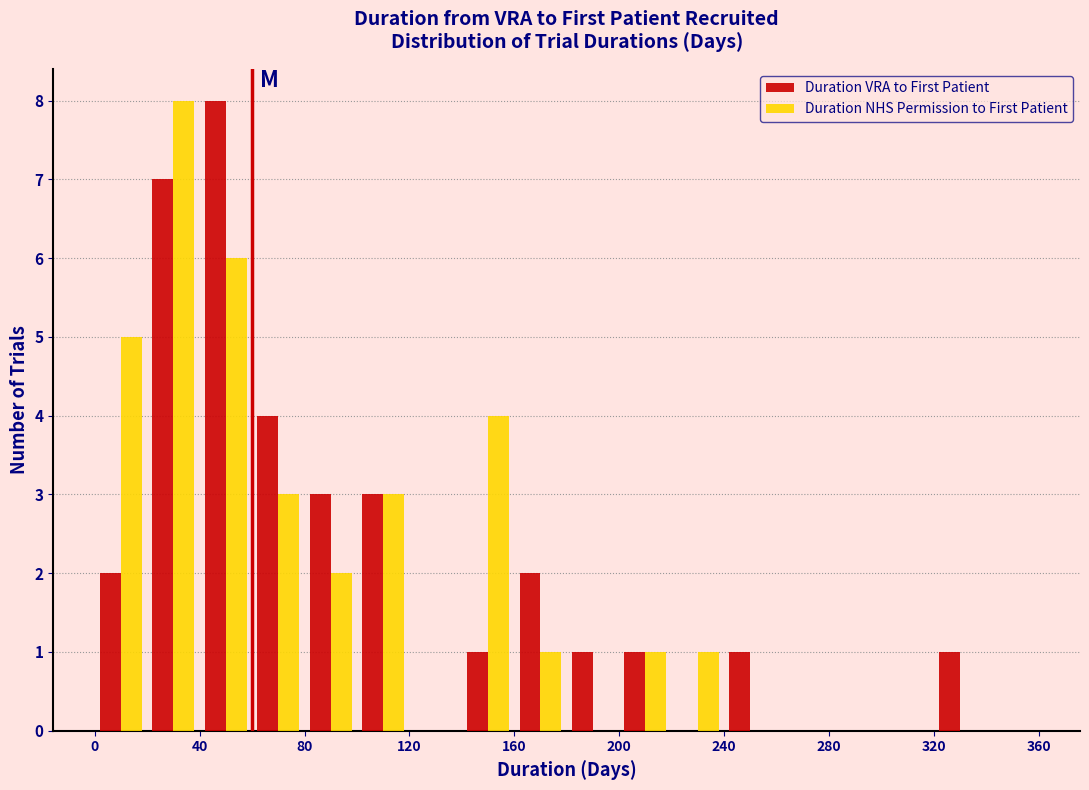

Reading left to right, transcribe this chart: for each range on the x-axis, give the height of each series' bar. The values are not printed on the chart, so give them approximately, as read against the axis.

0 to 20: Duration VRA to First Patient=2	Duration NHS Permission to First Patient=5
20 to 40: Duration VRA to First Patient=7	Duration NHS Permission to First Patient=8
40 to 60: Duration VRA to First Patient=8	Duration NHS Permission to First Patient=6
60 to 80: Duration VRA to First Patient=4	Duration NHS Permission to First Patient=3
80 to 100: Duration VRA to First Patient=3	Duration NHS Permission to First Patient=2
100 to 120: Duration VRA to First Patient=3	Duration NHS Permission to First Patient=3
120 to 140: Duration VRA to First Patient=0	Duration NHS Permission to First Patient=0
140 to 160: Duration VRA to First Patient=1	Duration NHS Permission to First Patient=4
160 to 180: Duration VRA to First Patient=2	Duration NHS Permission to First Patient=1
180 to 200: Duration VRA to First Patient=1	Duration NHS Permission to First Patient=0
200 to 220: Duration VRA to First Patient=1	Duration NHS Permission to First Patient=1
220 to 240: Duration VRA to First Patient=0	Duration NHS Permission to First Patient=1
240 to 260: Duration VRA to First Patient=1	Duration NHS Permission to First Patient=0
260 to 280: Duration VRA to First Patient=0	Duration NHS Permission to First Patient=0
280 to 300: Duration VRA to First Patient=0	Duration NHS Permission to First Patient=0
300 to 320: Duration VRA to First Patient=0	Duration NHS Permission to First Patient=0
320 to 340: Duration VRA to First Patient=1	Duration NHS Permission to First Patient=0
340 to 360: Duration VRA to First Patient=0	Duration NHS Permission to First Patient=0